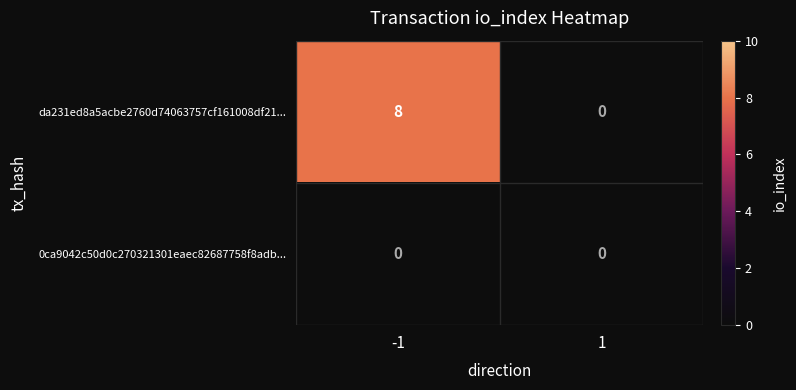

Rank the series by their average value, from highest to lowest.

da231ed8a5acbe2760d74063757cf161008df21..., 0ca9042c50d0c270321301eaec82687758f8adb...